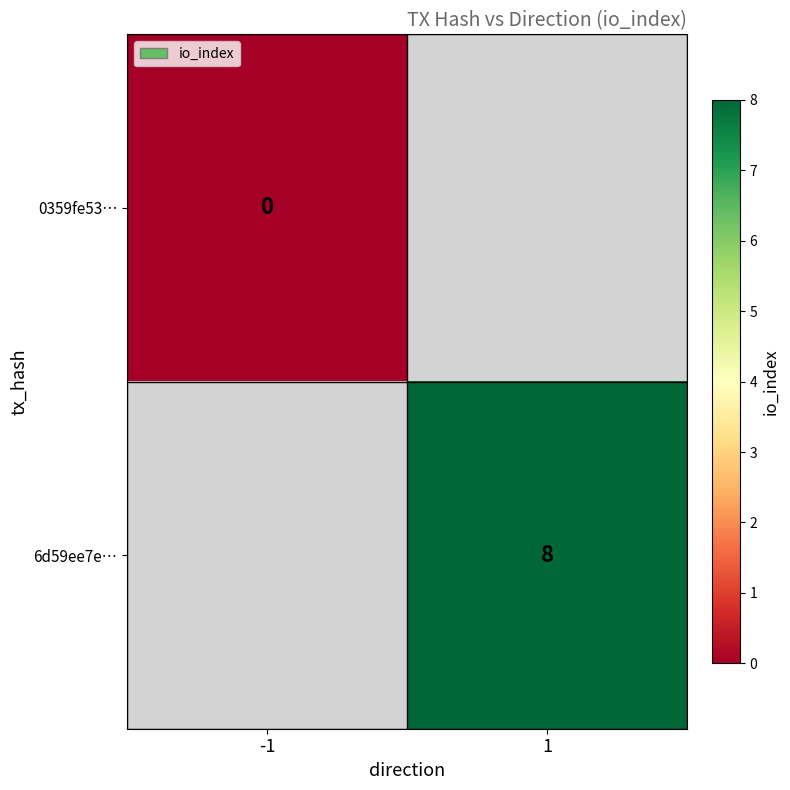

Is it true that 6d59ee7e… equals 8 at 1?

True